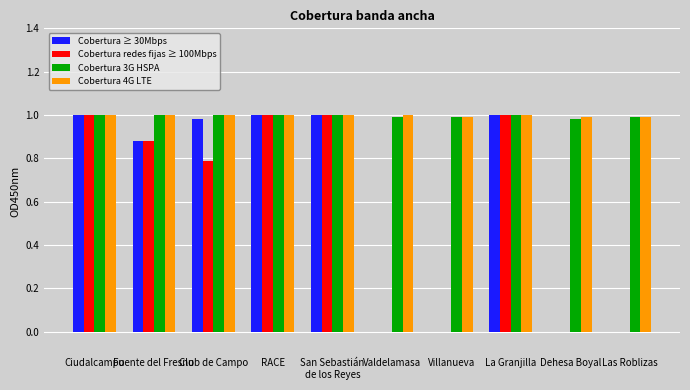

What is the total value across all series at Las Roblizas?

2.0